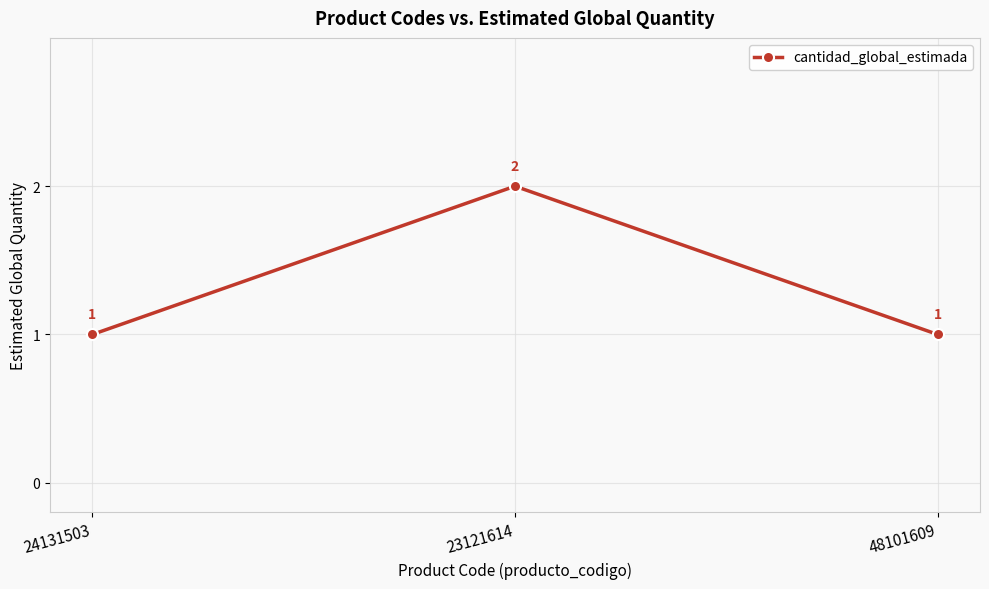

Does the chart have visible grid lines?

Yes